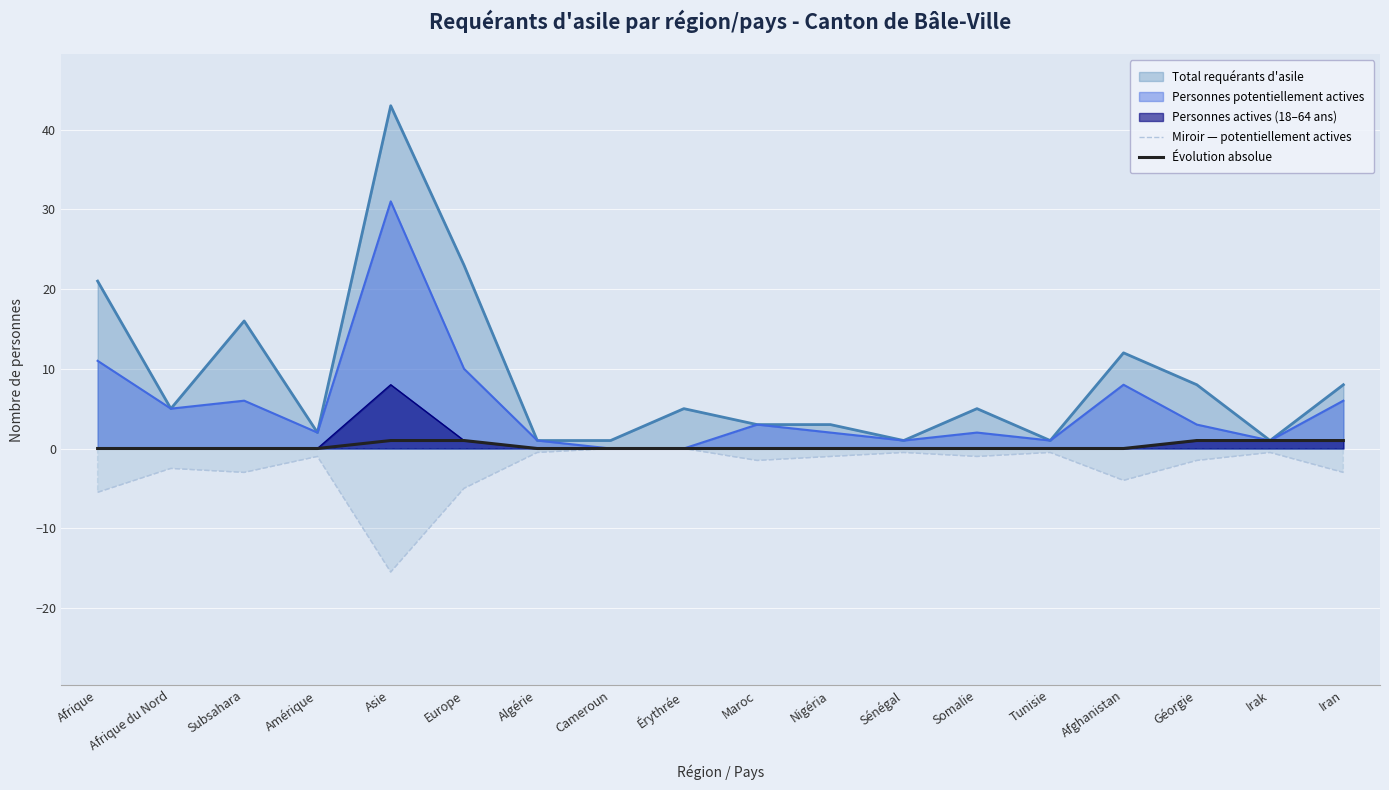

At which label does Total requérants d'asile reach its peak?

Asie